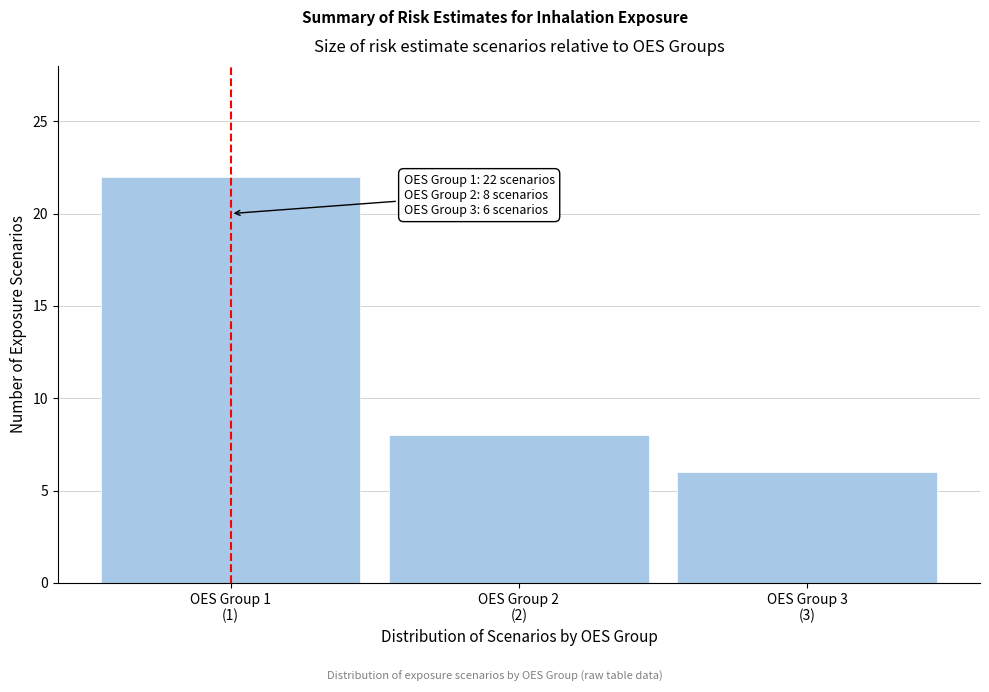

Reading right to left, extract all data points from this chart.

6	8	22